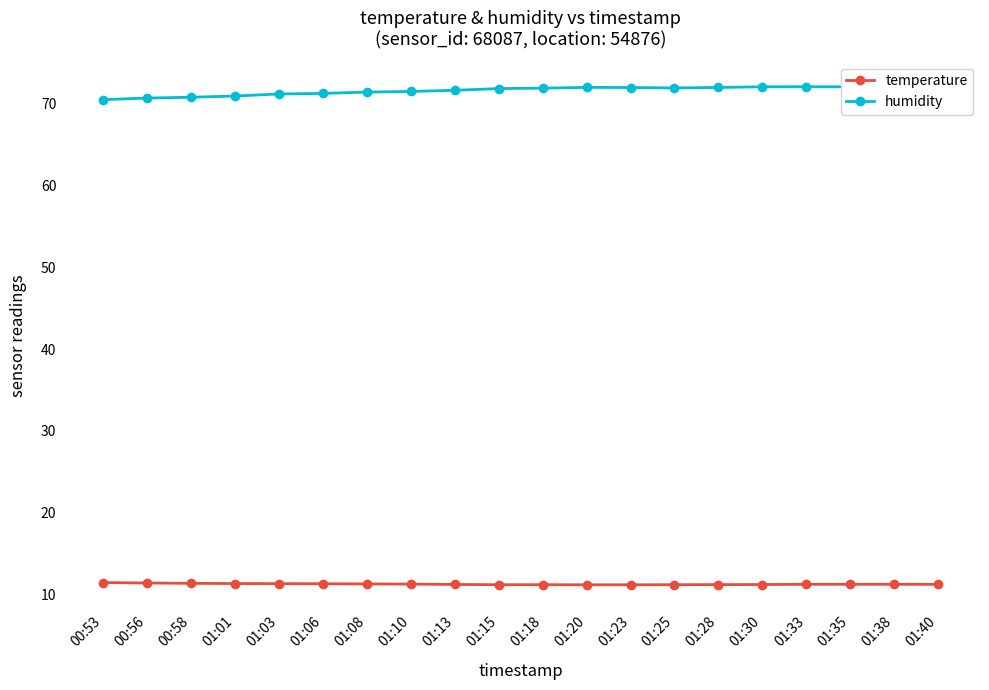

True or false: humidity and temperature cross at least once.

False